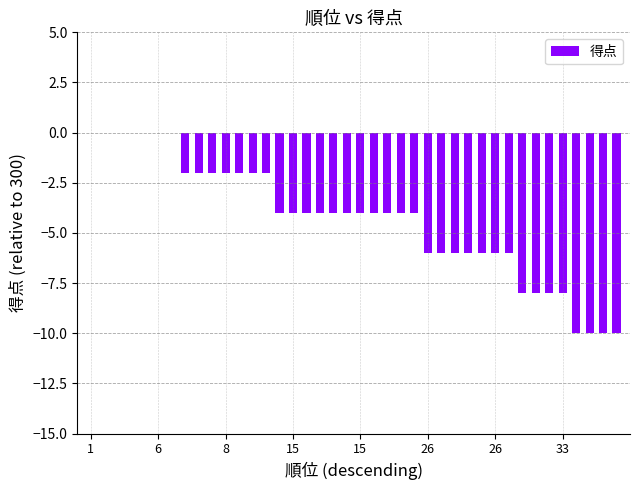

What is the average value?

-4